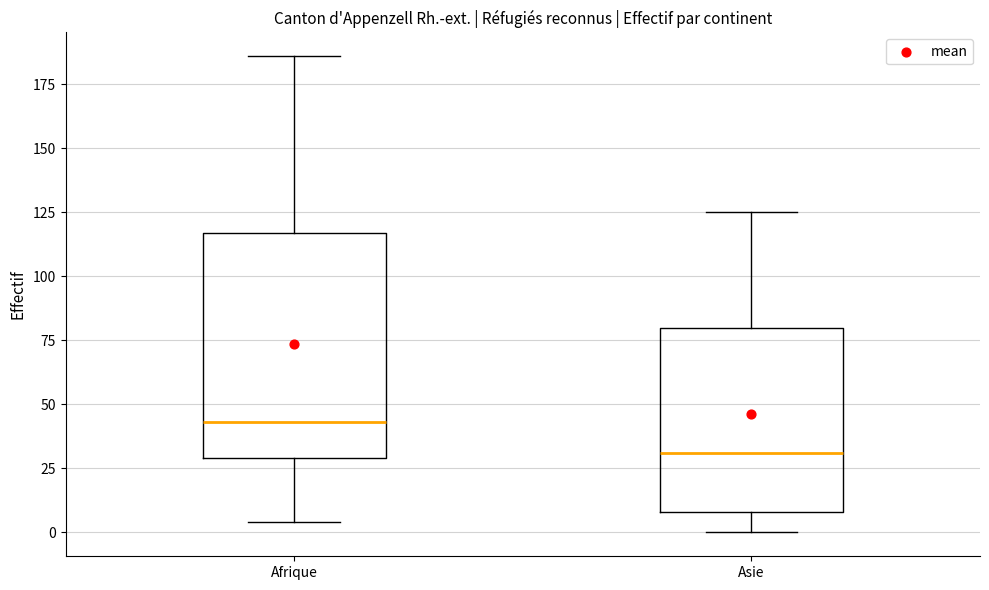

Reading left to right, read every box against the y-axis: the position of its median line, the range the box covers, and the ends of its whiskers. The values are not printed on the chart, so give them approximately, as read against the axis.

Afrique: median 45, box 30 to 115, whiskers 5 to 185
Asie: median 30, box 10 to 80, whiskers 0 to 125